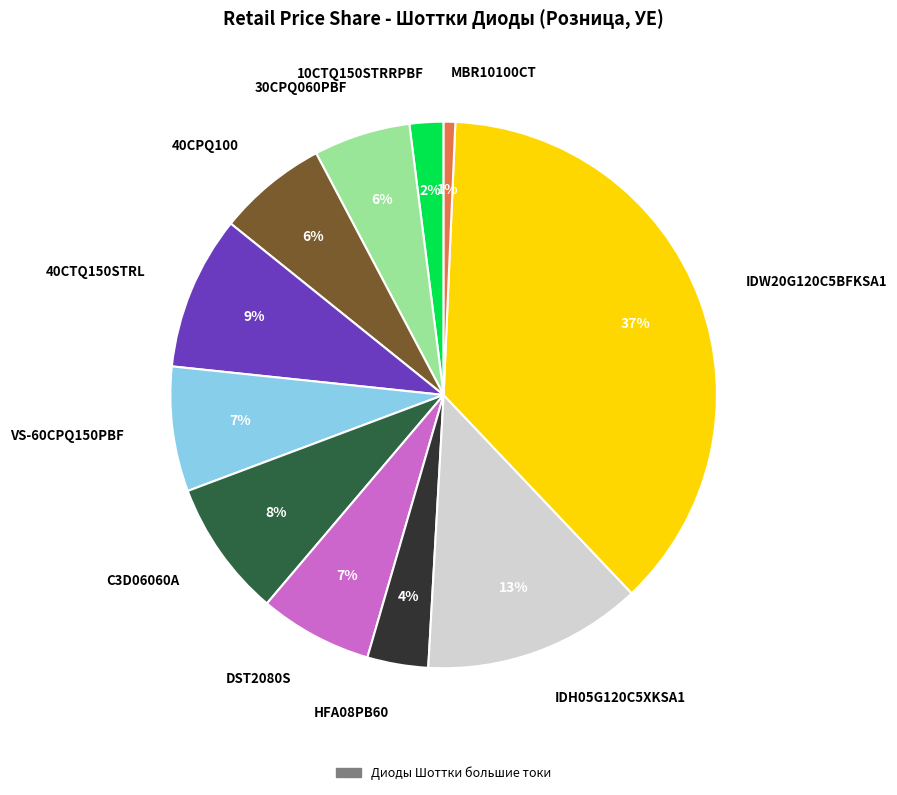

True or false: VS-60CPQ150PBF accounts for 17% of the total.

False